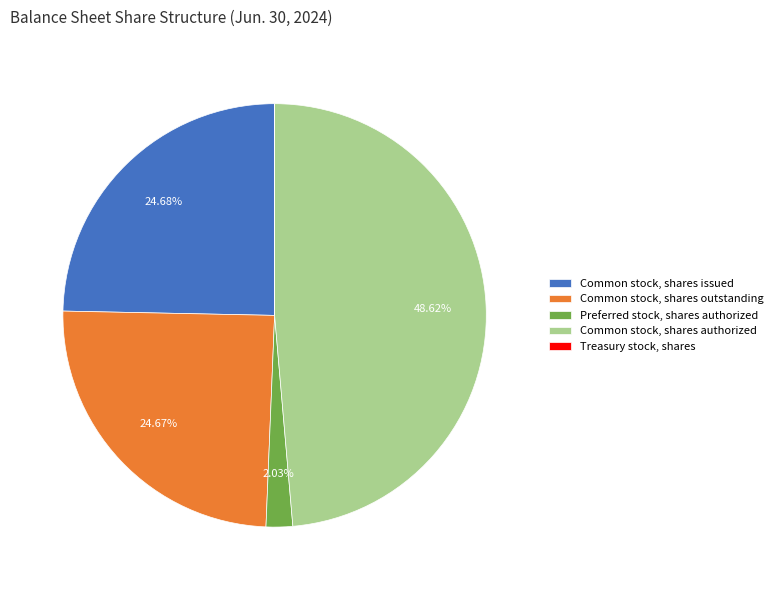

Is there a majority slice in this chart?

No